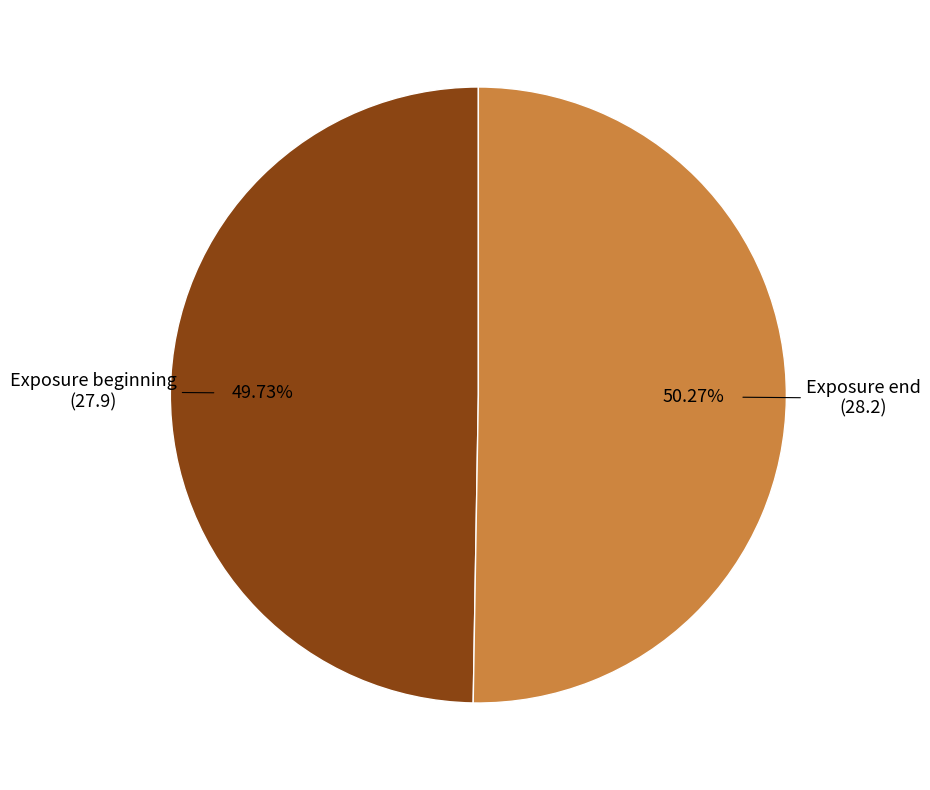

Is there any slice that represents more than half of the pie?

Yes